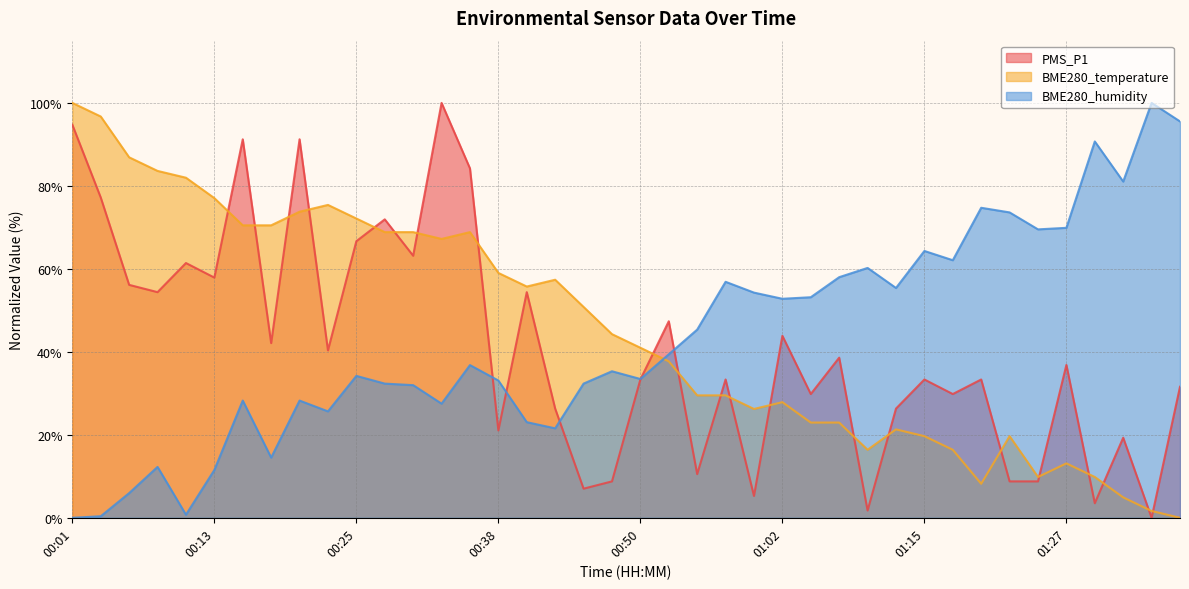

Which series has the largest range (max minus min)?

PMS_P1